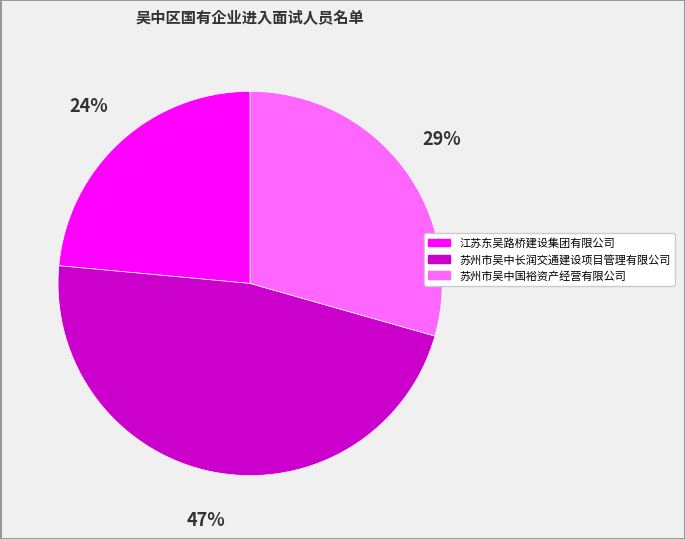

Is there a majority slice in this chart?

No